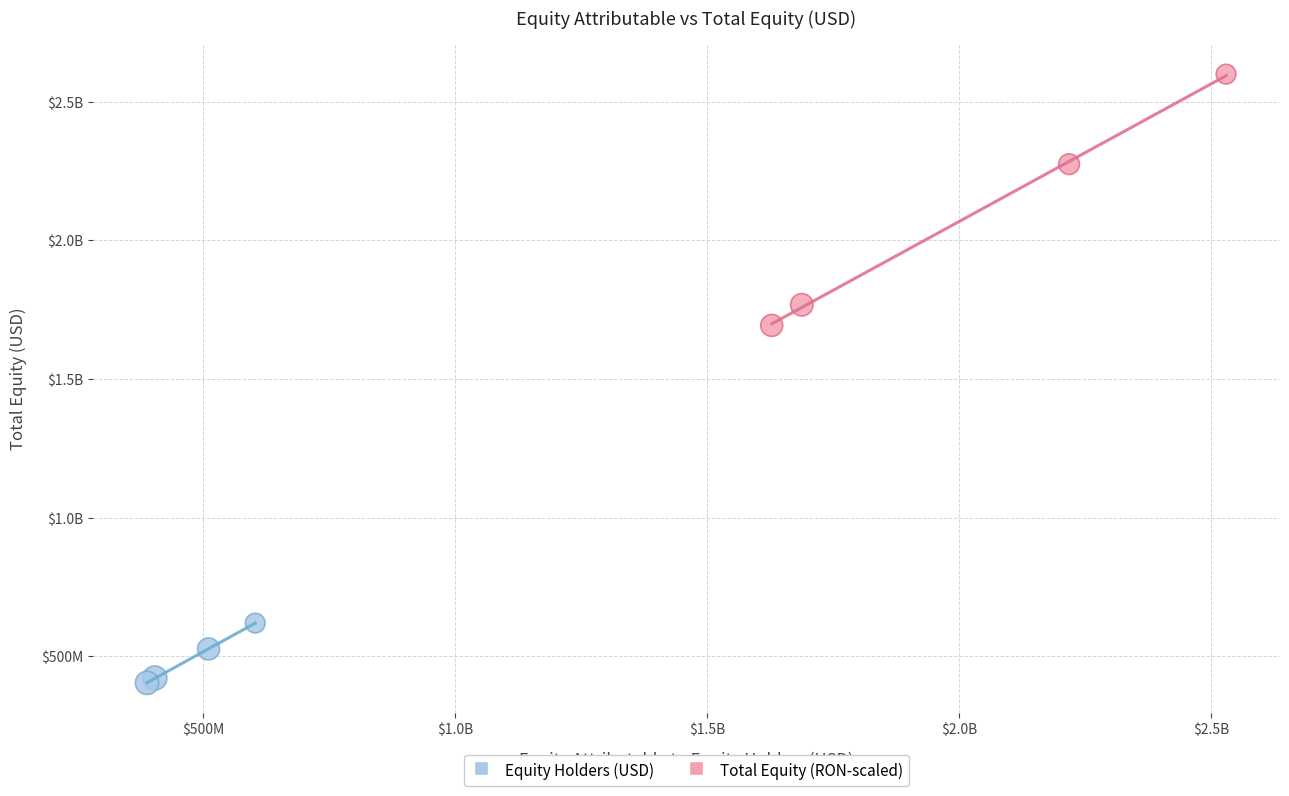

What are all the series names shown in the legend?

Equity Holders (USD), Total Equity (RON-scaled)